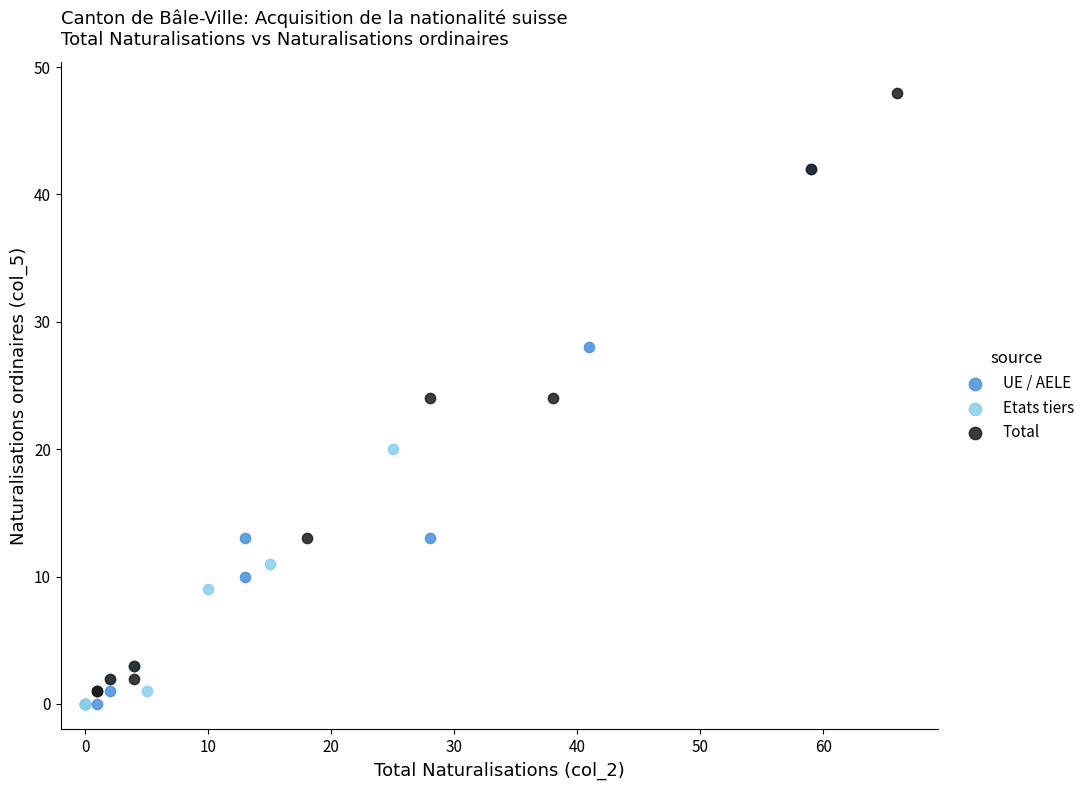

Which series has the largest Y range (max minus min)?

Total